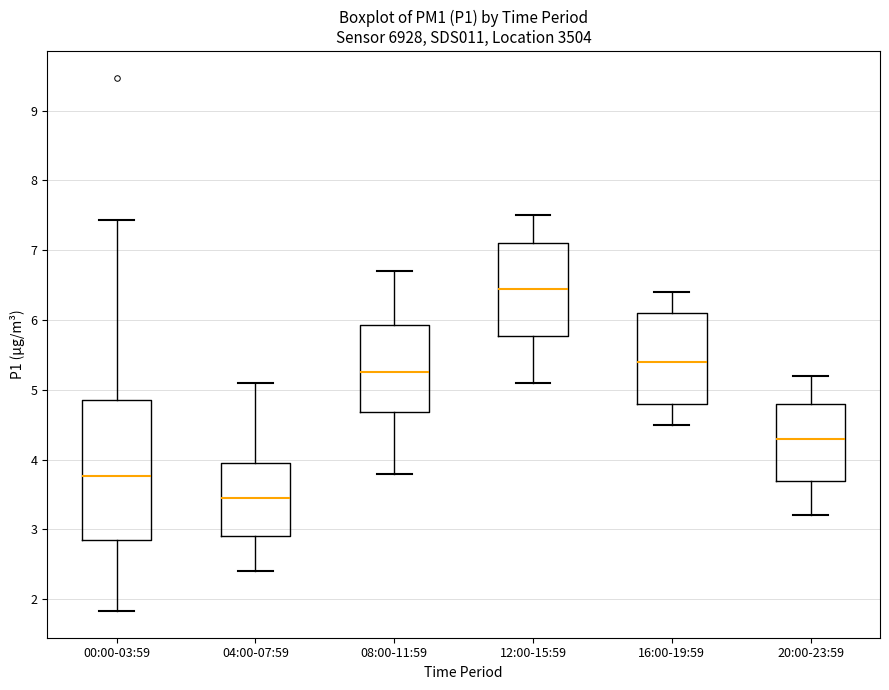

Reading left to right, read every box against the y-axis: the position of its median line, the range the box covers, and the ends of its whiskers. The values are not printed on the chart, so give them approximately, as read against the axis.

00:00-03:59: median 3.8, box 2.9 to 4.8, whiskers 1.8 to 7.4
04:00-07:59: median 3.5, box 2.9 to 4.0, whiskers 2.4 to 5.1
08:00-11:59: median 5.3, box 4.7 to 5.9, whiskers 3.8 to 6.7
12:00-15:59: median 6.5, box 5.8 to 7.1, whiskers 5.1 to 7.5
16:00-19:59: median 5.4, box 4.8 to 6.1, whiskers 4.5 to 6.4
20:00-23:59: median 4.3, box 3.7 to 4.8, whiskers 3.2 to 5.2